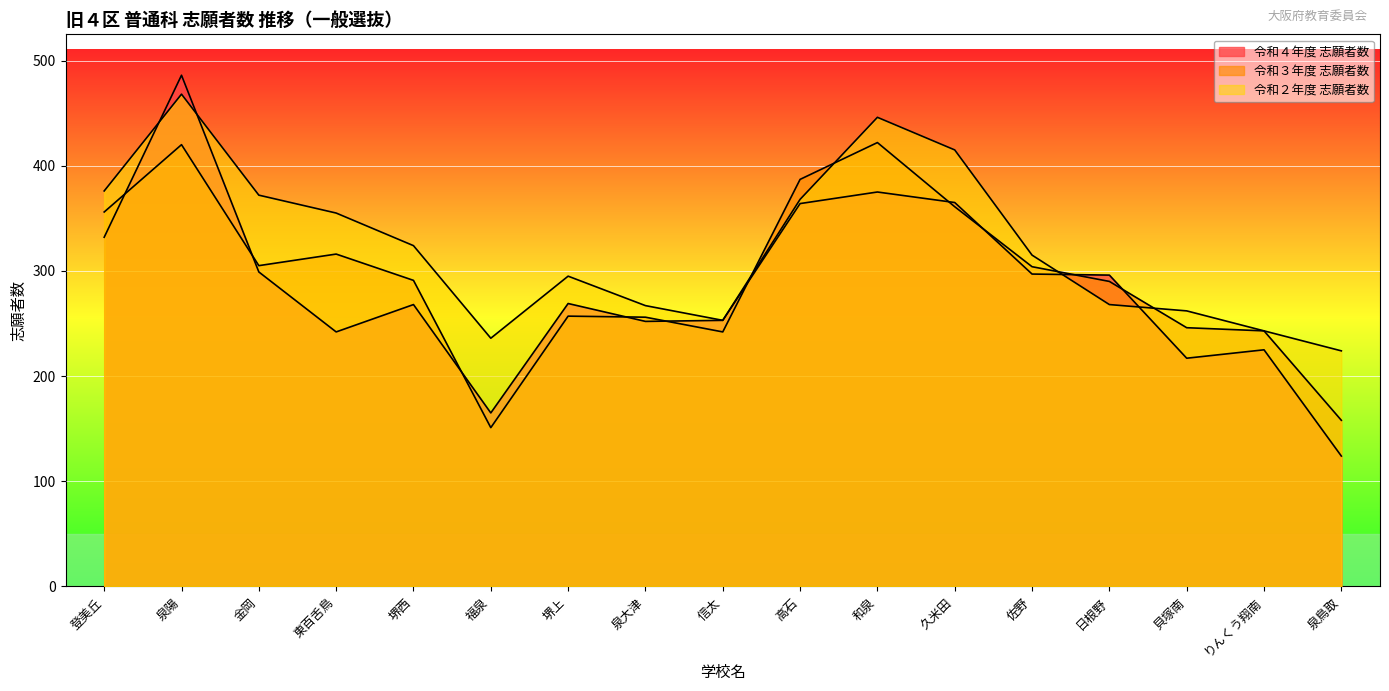

What is the spread (max minus min) of values at 福泉?

85